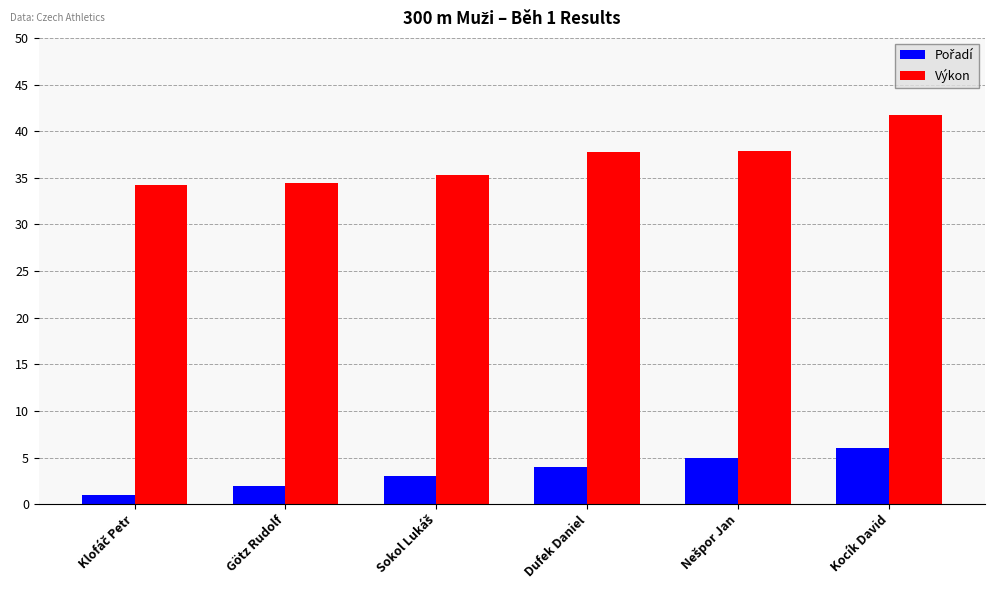

Which series has the largest total across all categories?

Výkon